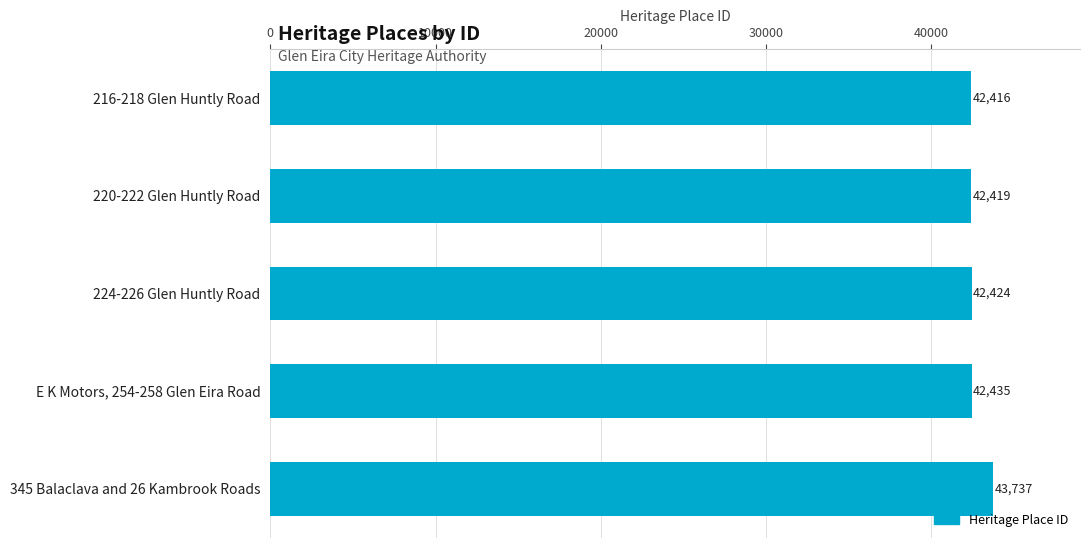

The value at 345 Balaclava and 26 Kambrook Roads is 23390. True or false?

False